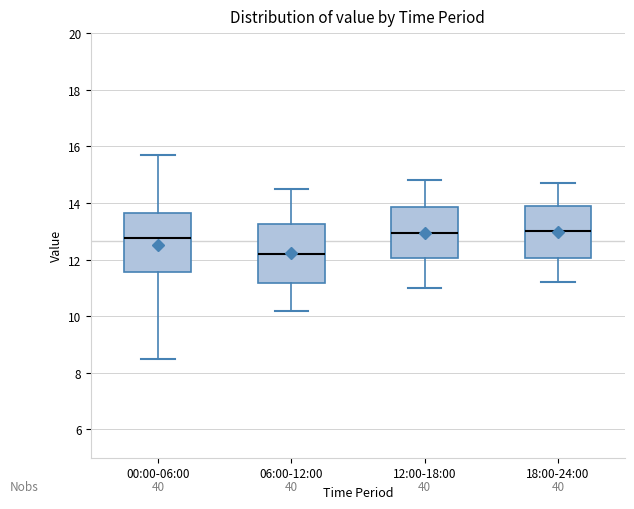

Reading left to right, read every box against the y-axis: the position of its median line, the range the box covers, and the ends of its whiskers. The values are not printed on the chart, so give them approximately, as read against the axis.

00:00-06:00: median 12.8, box 11.6 to 13.6, whiskers 8.4 to 15.8
06:00-12:00: median 12.2, box 11.2 to 13.2, whiskers 10.2 to 14.6
12:00-18:00: median 13.0, box 12.0 to 13.8, whiskers 11.0 to 14.8
18:00-24:00: median 13.0, box 12.0 to 13.8, whiskers 11.2 to 14.8